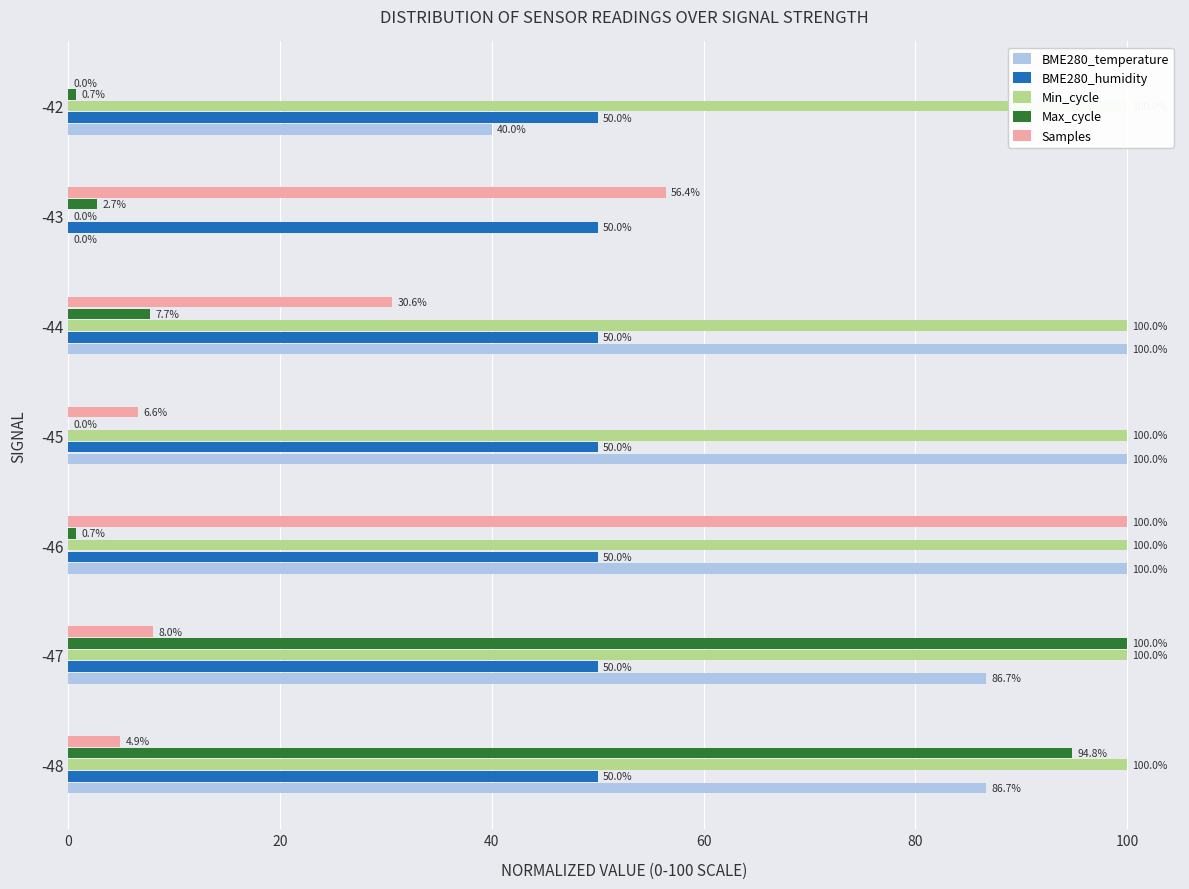

What is the difference between the highest and lowest values at 40?

99.9